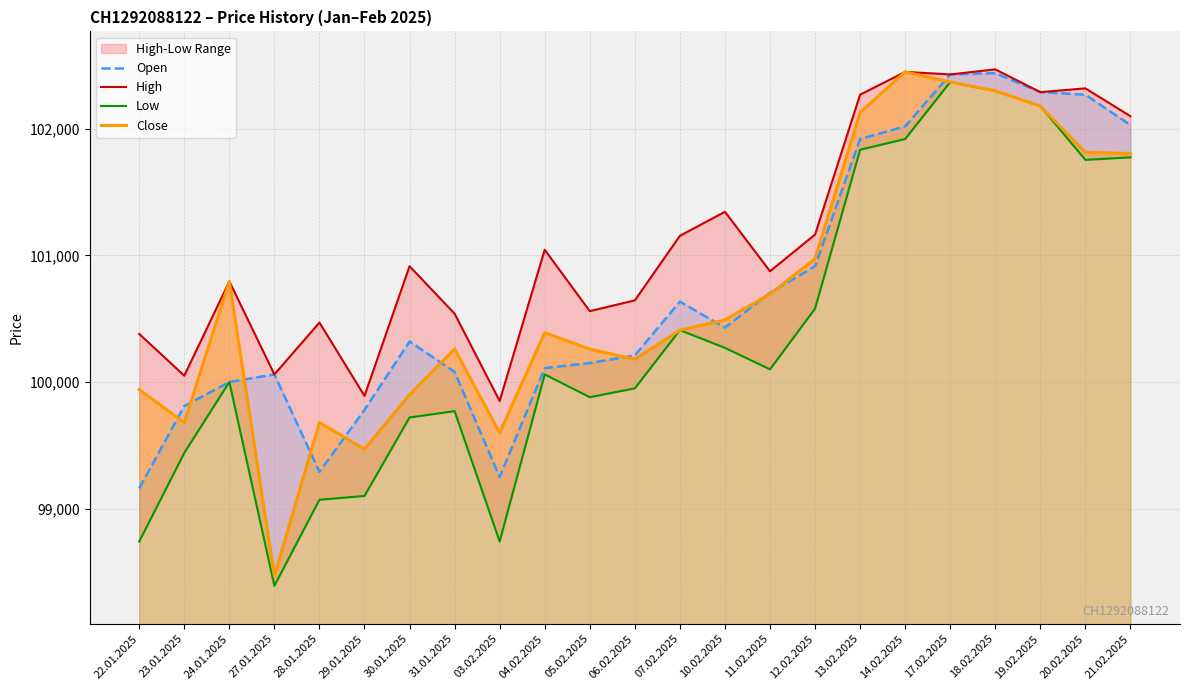

How many interior local valleys does the Open series have?

3